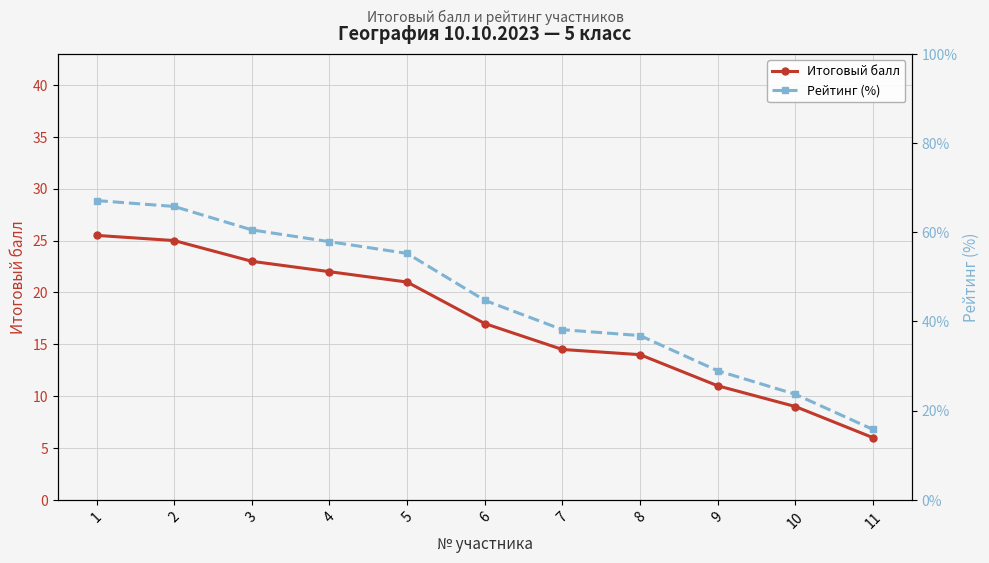

Rank the series by their maximum value, from highest to lowest.

Рейтинг (%), Итоговый балл